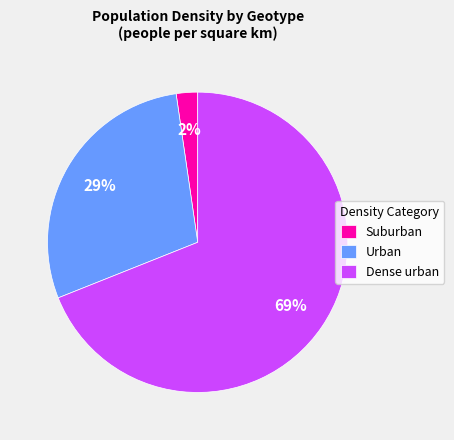

How many segments does this pie chart have?

3